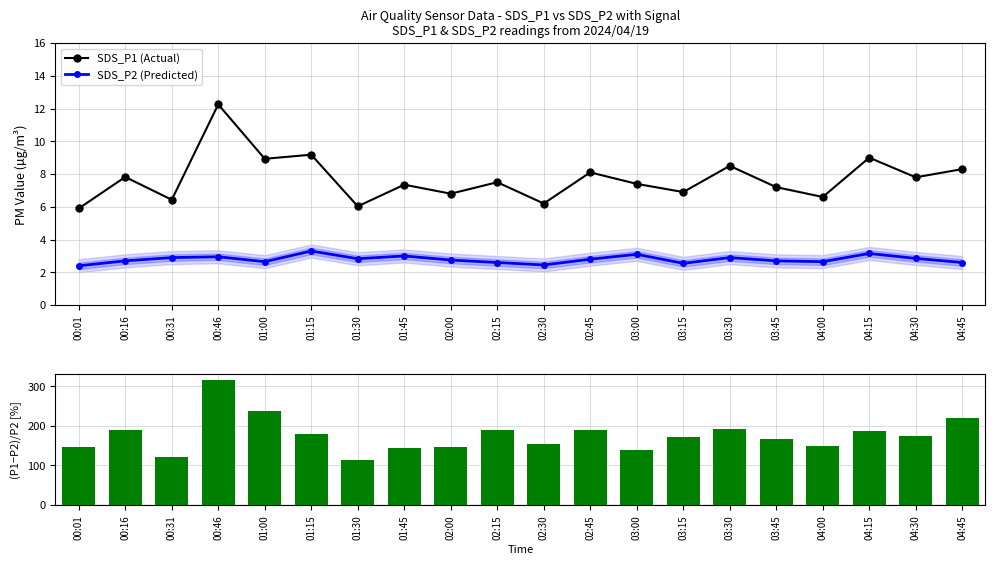

Reading left to right, extract all data points from this chart.

SDS_P1 (Actual): 00:01=5.9	00:16=7.8	00:31=6.4	00:46=12.2	01:00=8.9	01:15=9.2	01:30=6.0	01:45=7.3	02:00=6.8	02:15=7.5	02:30=6.2	02:45=8.1	03:00=7.4	03:15=6.9	03:30=8.5	03:45=7.2	04:00=6.6	04:15=9.0	04:30=7.8	04:45=8.3
SDS_P2 (Predicted): 00:01=2.4	00:16=2.7	00:31=2.9	00:46=3.0	01:00=2.6	01:15=3.3	01:30=2.8	01:45=3.0	02:00=2.8	02:15=2.6	02:30=2.5	02:45=2.8	03:00=3.1	03:15=2.5	03:30=2.9	03:45=2.7	04:00=2.6	04:15=3.1	04:30=2.9	04:45=2.6
(P1-P2)/P2 [%]: 00:01=145.8	00:16=189.6	00:31=121.7	00:46=315.3	01:00=237.0	01:15=178.2	01:30=113.1	01:45=145.0	02:00=147.3	02:15=188.5	02:30=153.1	02:45=189.3	03:00=138.7	03:15=170.6	03:30=193.1	03:45=166.7	04:00=149.1	04:15=185.7	04:30=173.7	04:45=219.2